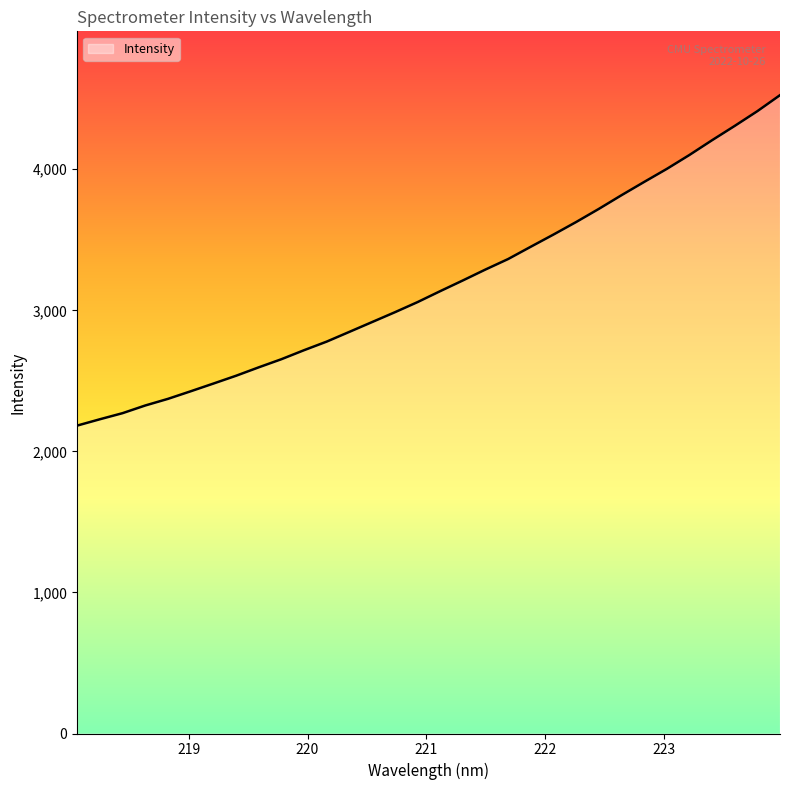

What is the difference between the maximum and minimum values?

2342.4